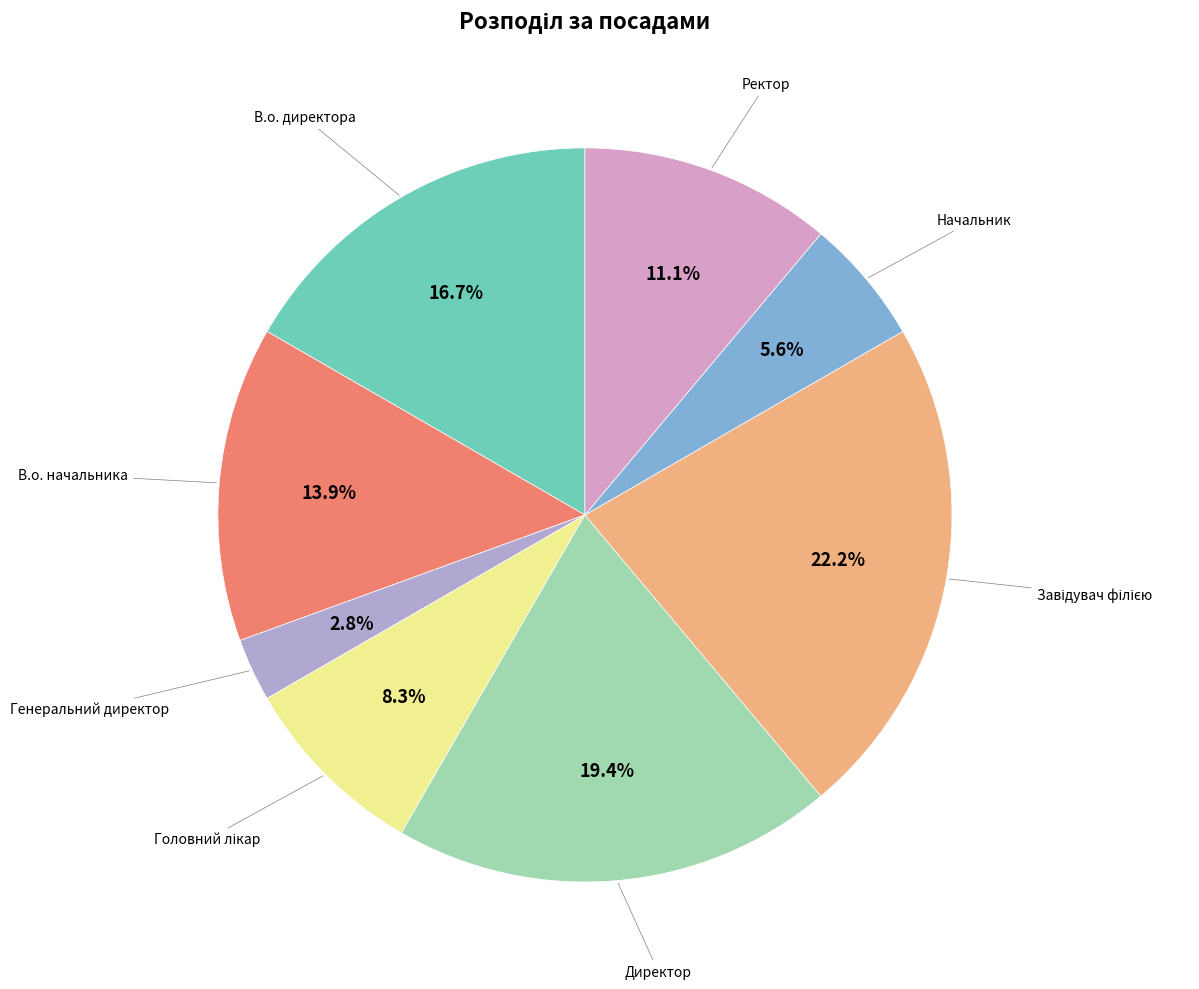

Is there any slice that represents more than half of the pie?

No